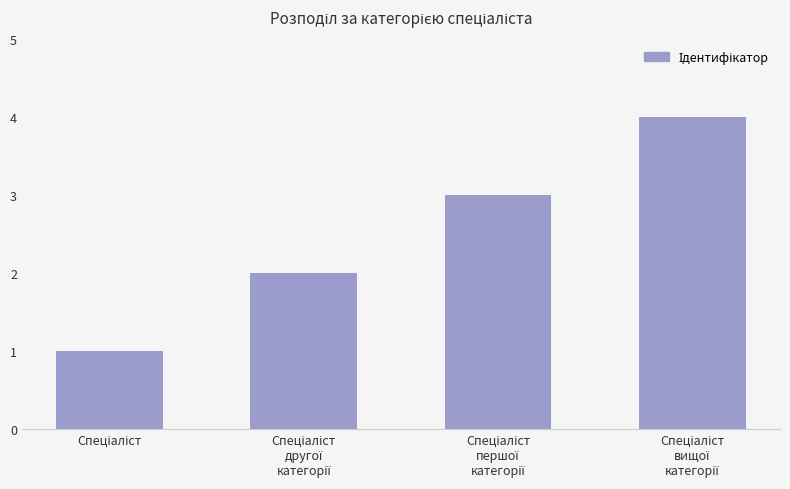

What is the maximum value shown in the chart?

4